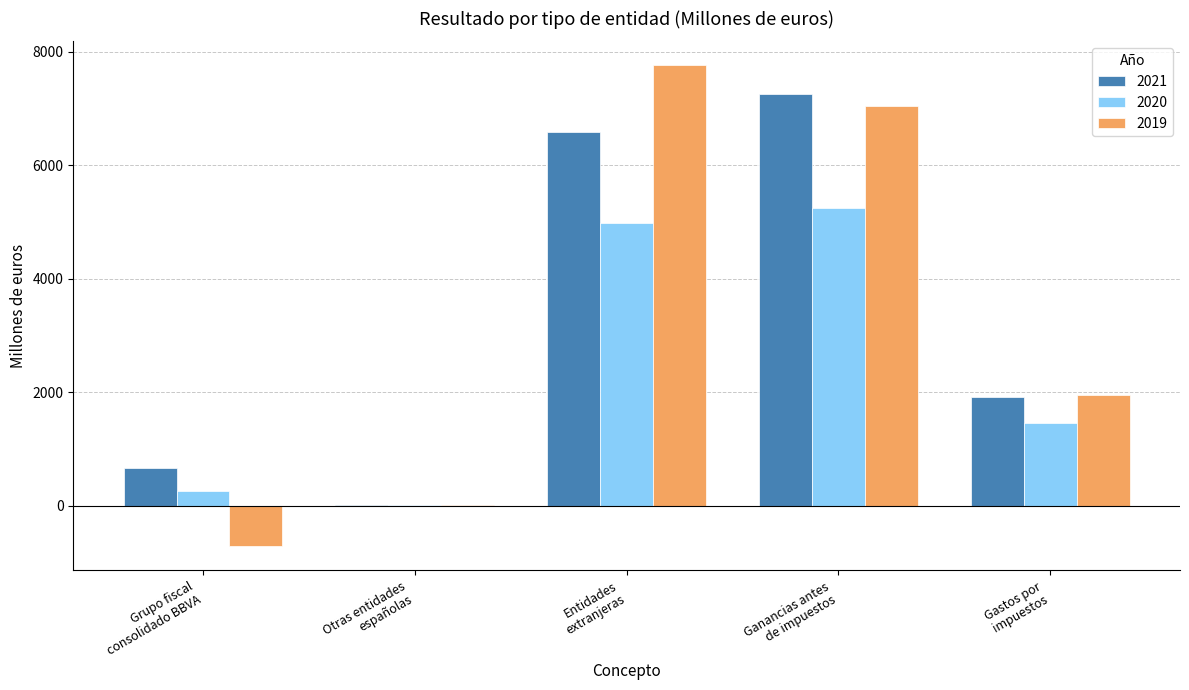

At which label does 2021 reach its peak?

Ganancias antes
de impuestos